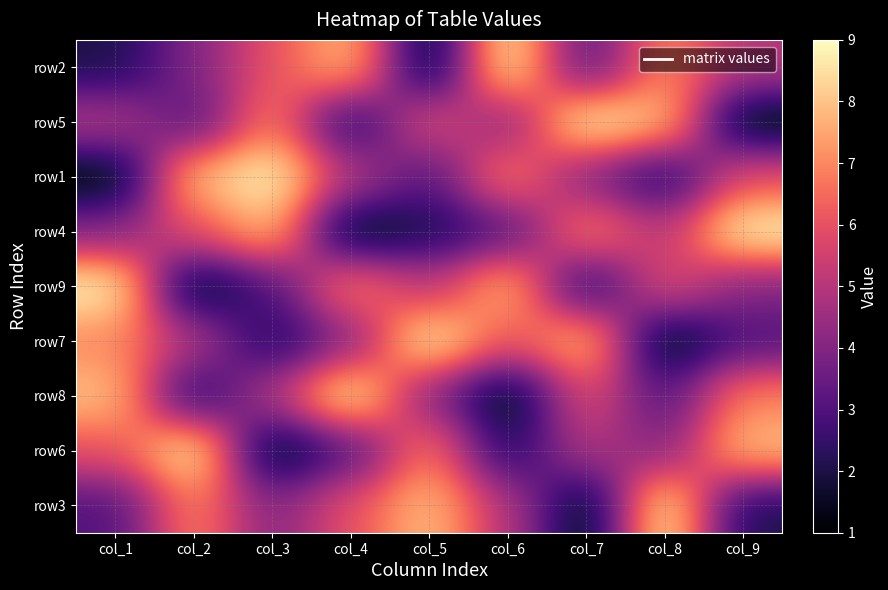

Reading right to left, extract all data points from this chart.

row2: col_9=5	col_8=7	col_7=3	col_6=9	col_5=1	col_4=8	col_3=6	col_2=4	col_1=2
row5: col_9=1	col_8=8	col_7=9	col_6=4	col_5=6	col_4=2	col_3=7	col_2=3	col_1=5
row1: col_9=6	col_8=2	col_7=4	col_6=7	col_5=3	col_4=5	col_3=9	col_2=8	col_1=1
row4: col_9=9	col_8=5	col_7=7	col_6=3	col_5=2	col_4=1	col_3=8	col_2=6	col_1=4
row9: col_9=4	col_8=6	col_7=2	col_6=8	col_5=5	col_4=7	col_3=3	col_2=1	col_1=9
row7: col_9=3	col_8=1	col_7=8	col_6=6	col_5=9	col_4=4	col_3=2	col_2=5	col_1=7
row8: col_9=7	col_8=3	col_7=6	col_6=1	col_5=4	col_4=9	col_3=5	col_2=2	col_1=8
row6: col_9=8	col_8=4	col_7=5	col_6=2	col_5=7	col_4=3	col_3=1	col_2=9	col_1=6
row3: col_9=2	col_8=9	col_7=1	col_6=5	col_5=8	col_4=6	col_3=4	col_2=7	col_1=3